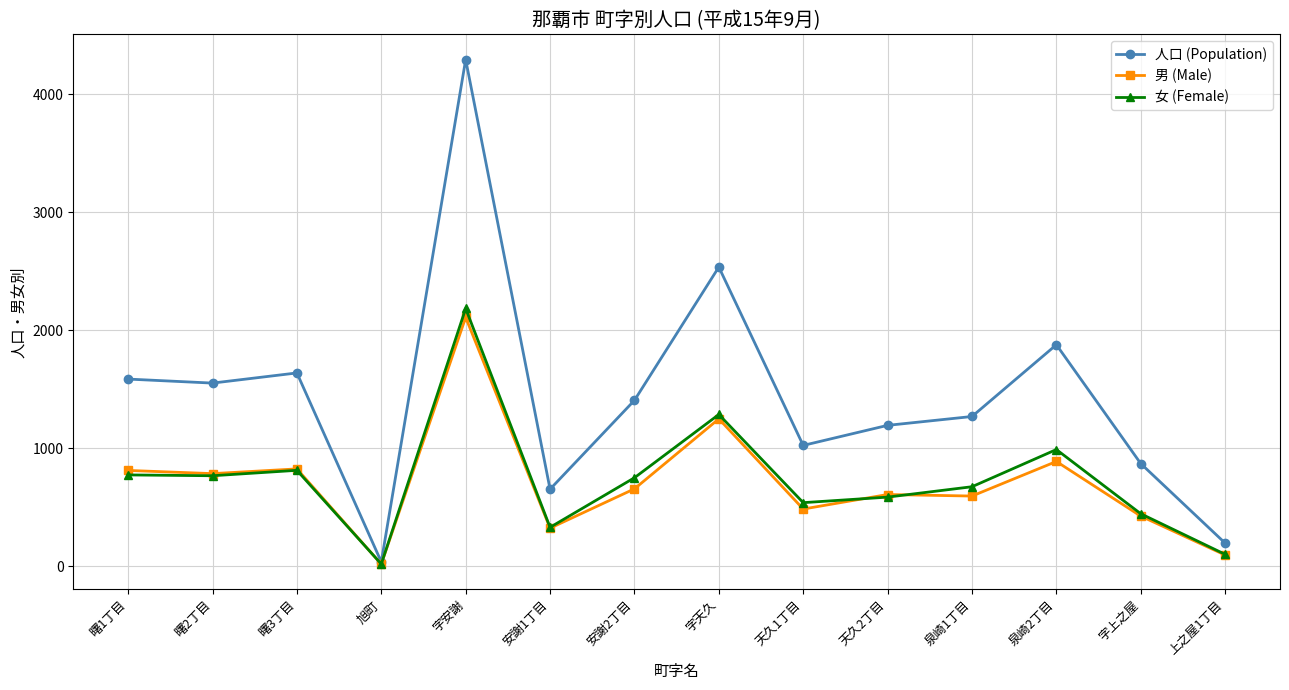

Is the value of 女 (Female) at 字安謝 greater than the value of 男 (Male) at 泉崎1丁目?

Yes